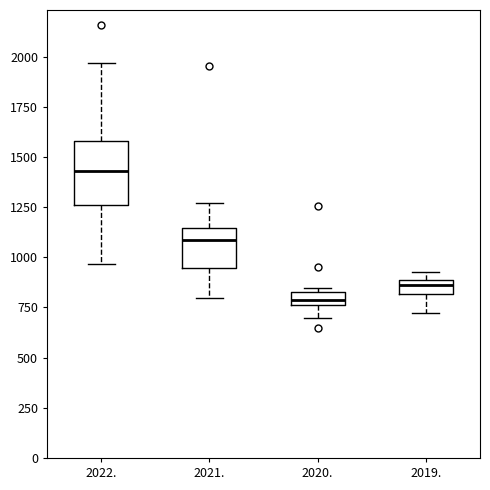

Where is the upper edge of the box at x = 2022. on the y-axis? The values are not printed on the chart, so give them approximately, as read against the axis.

1600